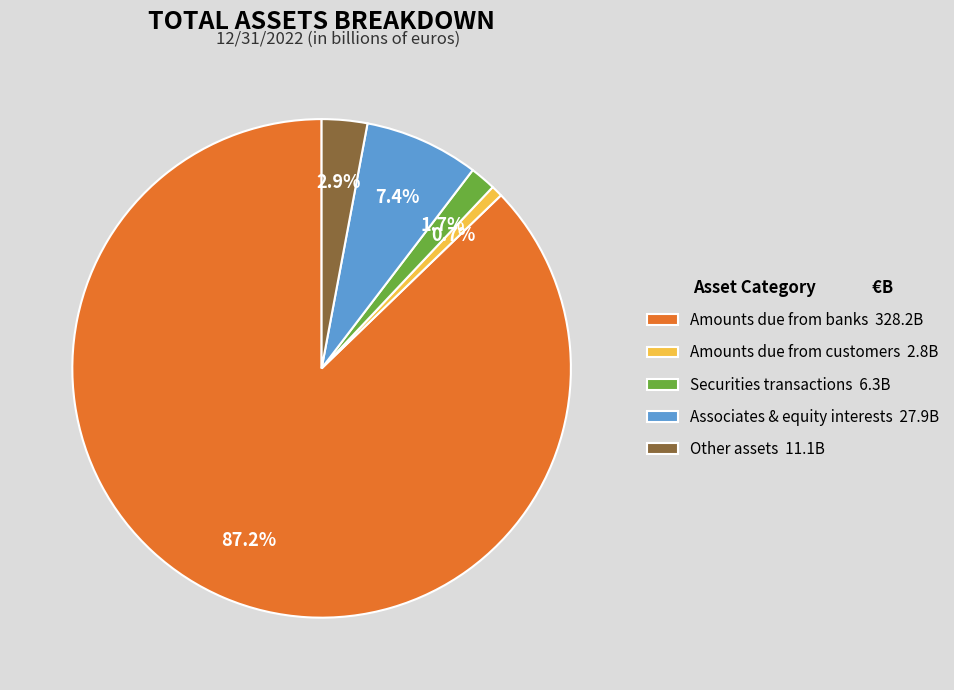

Between Securities transactions 6.3B and Amounts due from customers 2.8B, which is larger?

Securities transactions 6.3B